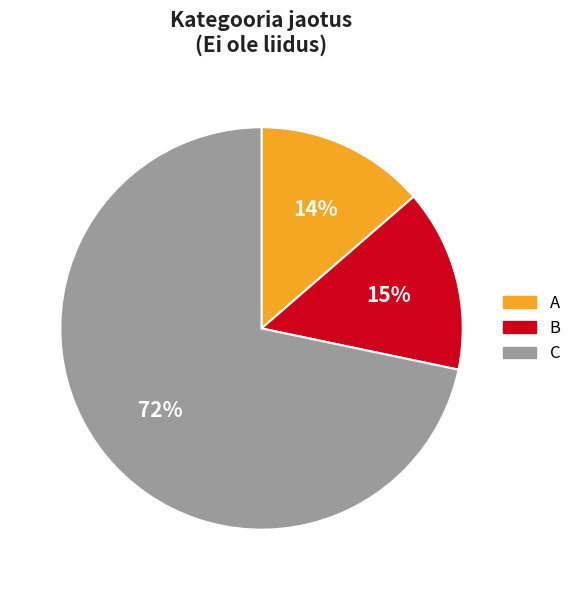

How many segments does this pie chart have?

3